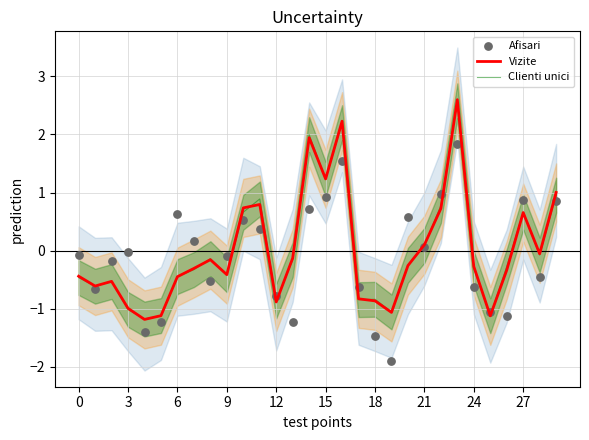

What are all the series names shown in the legend?

Vizite, Clienti unici, Afisari